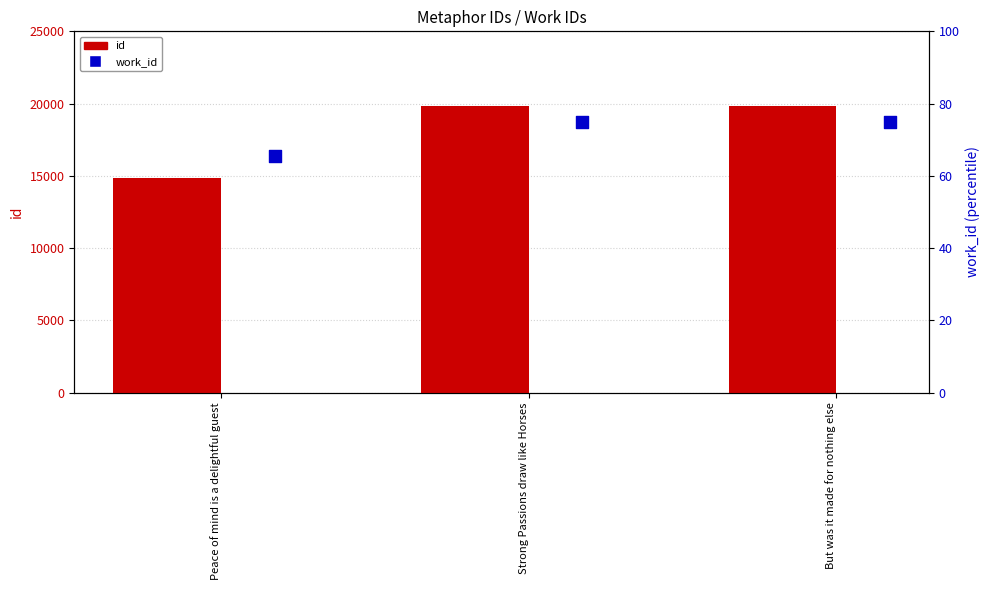

At which category is the sum across all series the highest?

But was it made for nothing else